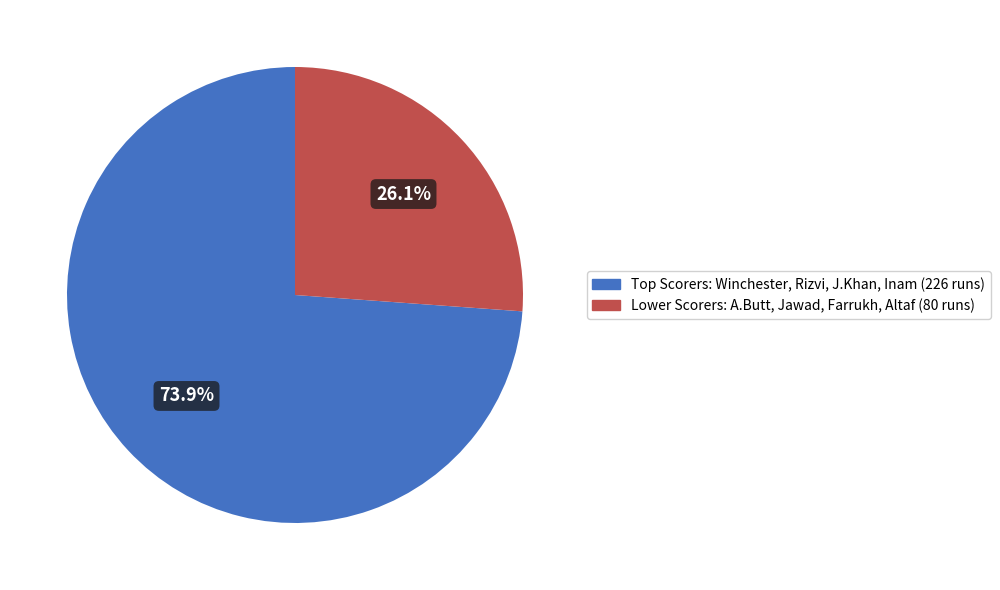

Does any single category account for the majority?

Yes